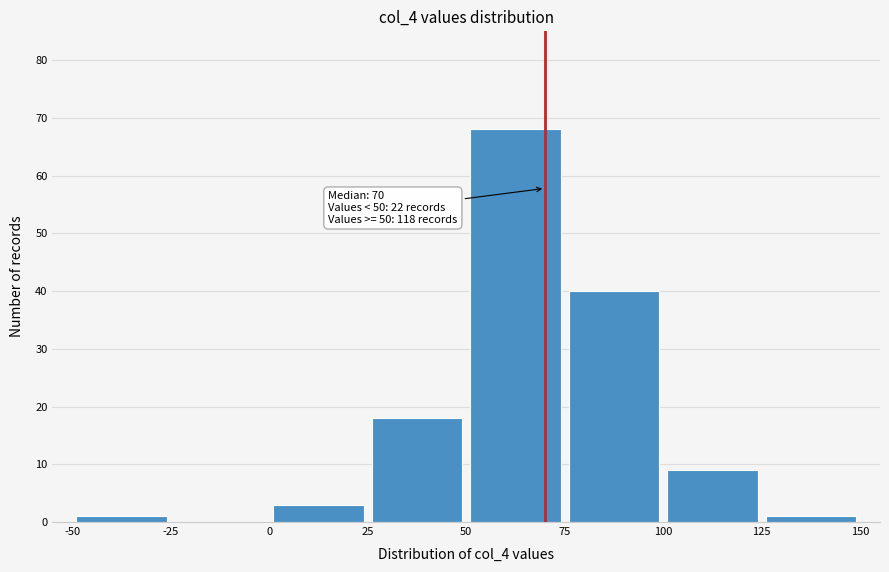

Over which range of the x-axis is the bar tallest?

50 to 75